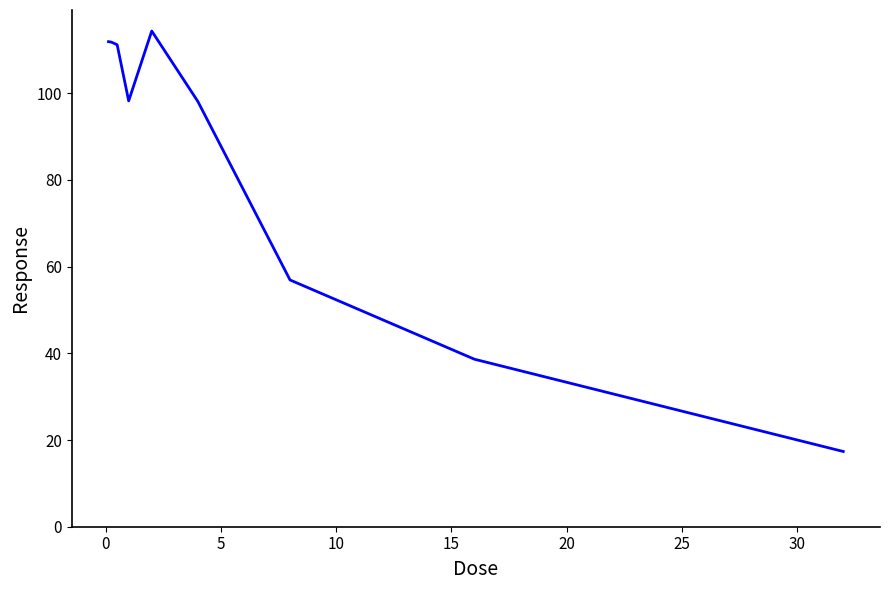

What is the difference between the maximum and minimum values?

97.0